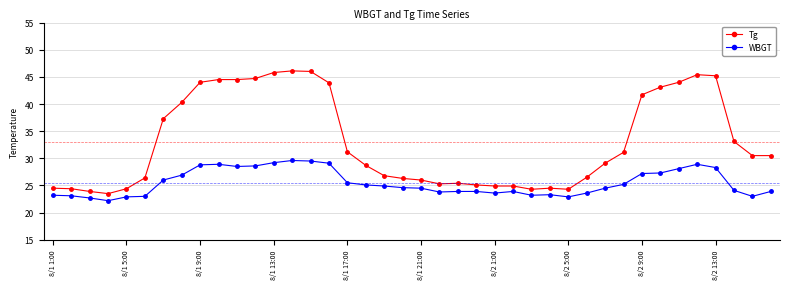

What is the maximum value shown in the chart?

46.1